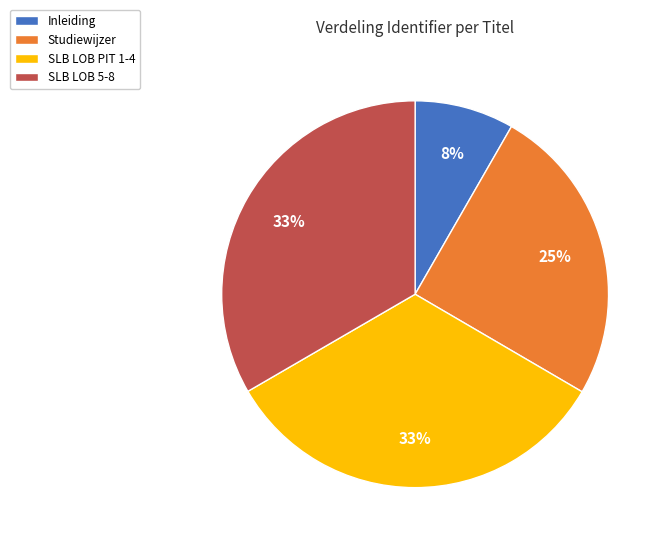

Is Inleiding the majority of the pie?

No